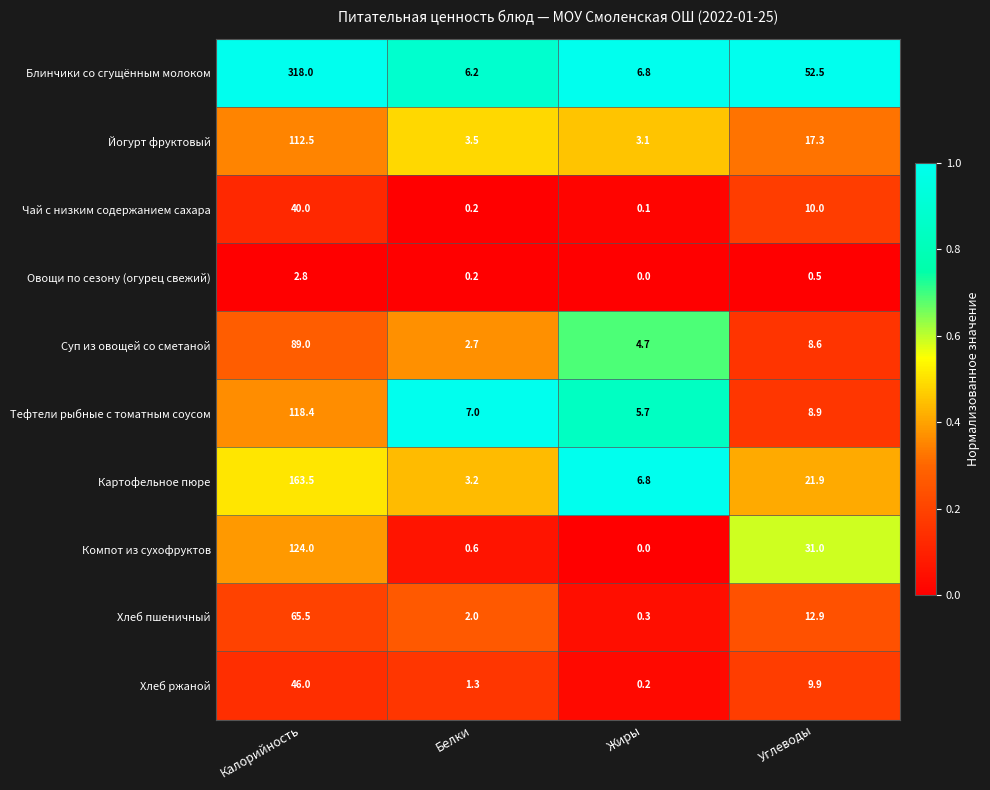

Read the Хлеб пшеничный value at Белки.

2.0